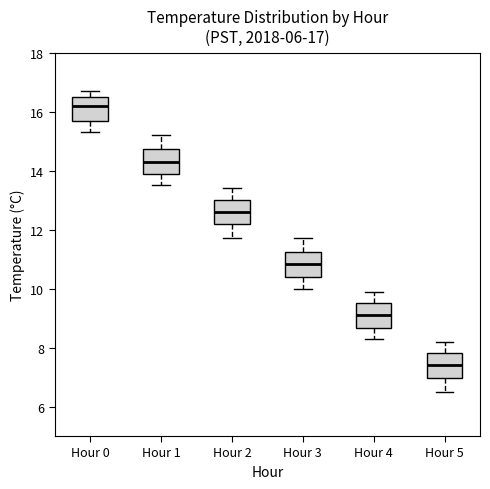

Which box has the lowest median line?

Hour 5